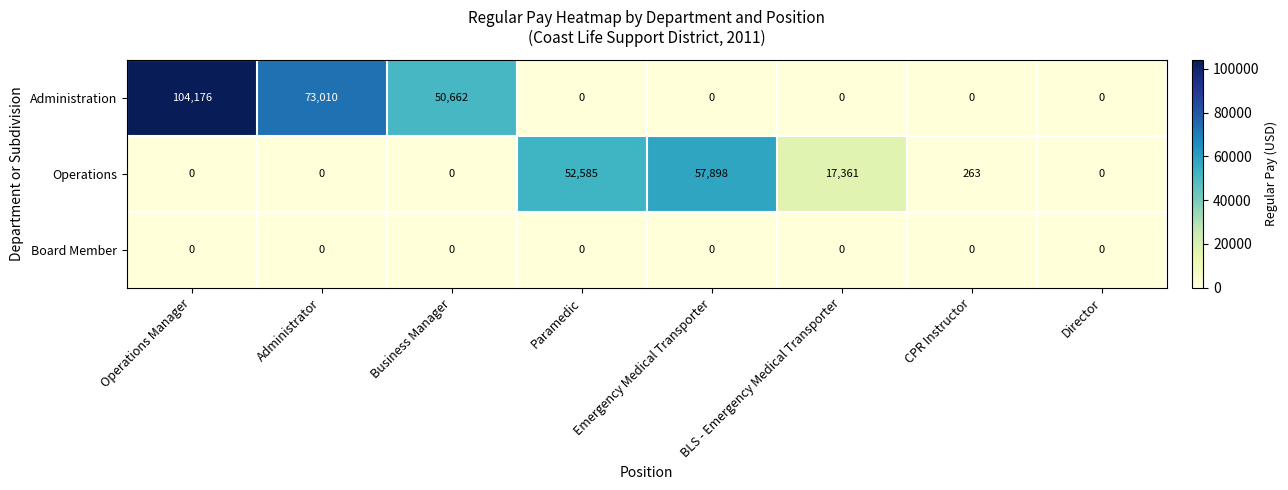

What is the total value across all series at BLS - Emergency Medical Transporter?

17361